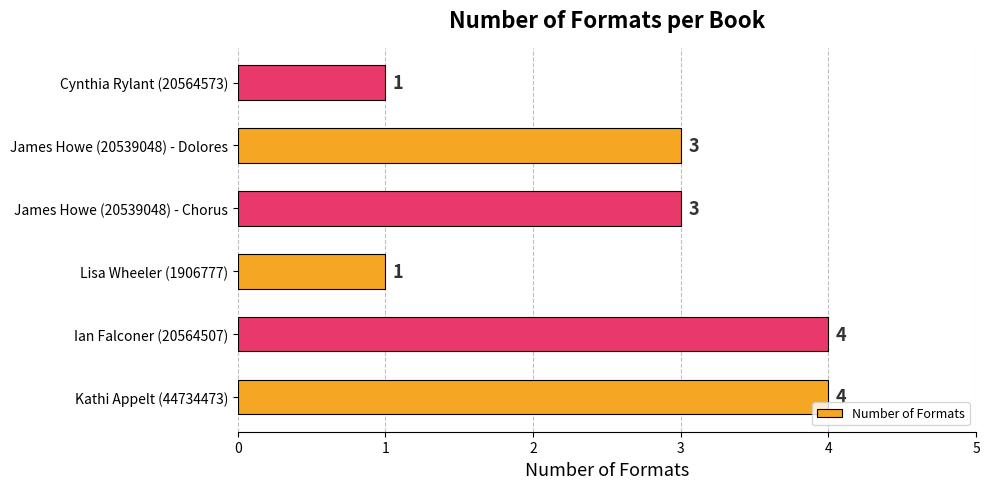

Read the value at Kathi Appelt (44734473).

4